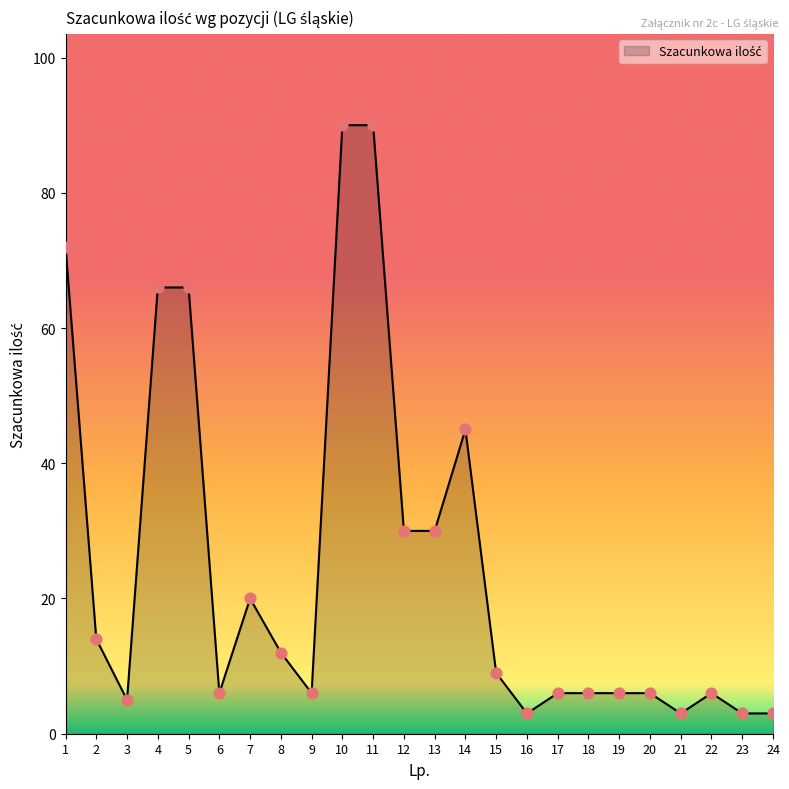

What is the change in value from 3 to 11?

+85